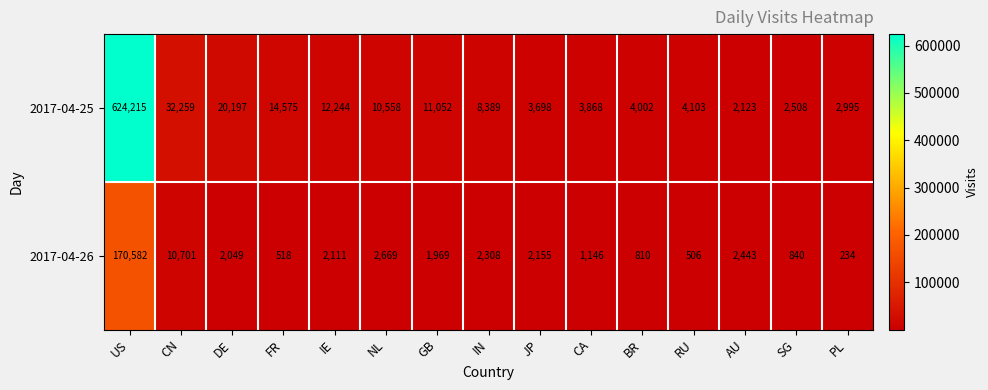

At which label does 2017-04-26 reach its peak?

US